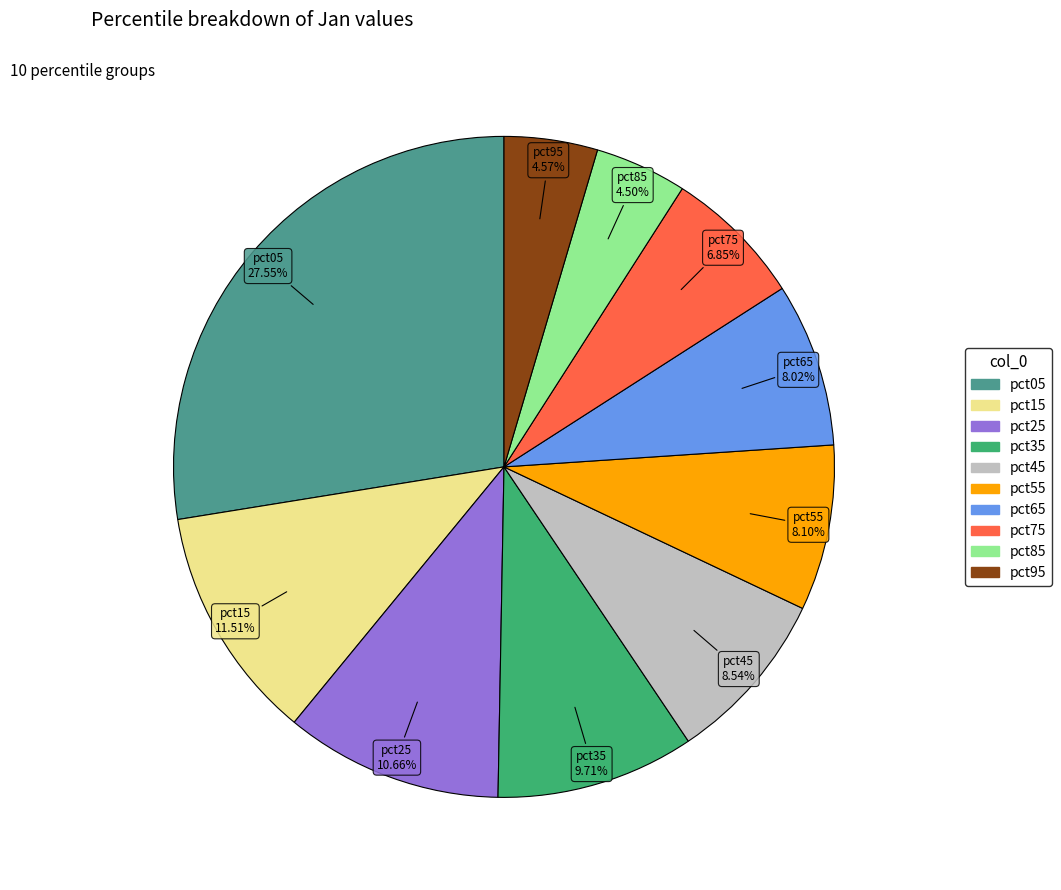

To the nearest percent, what is the difference between the largest and smallest slice percentages?

23%